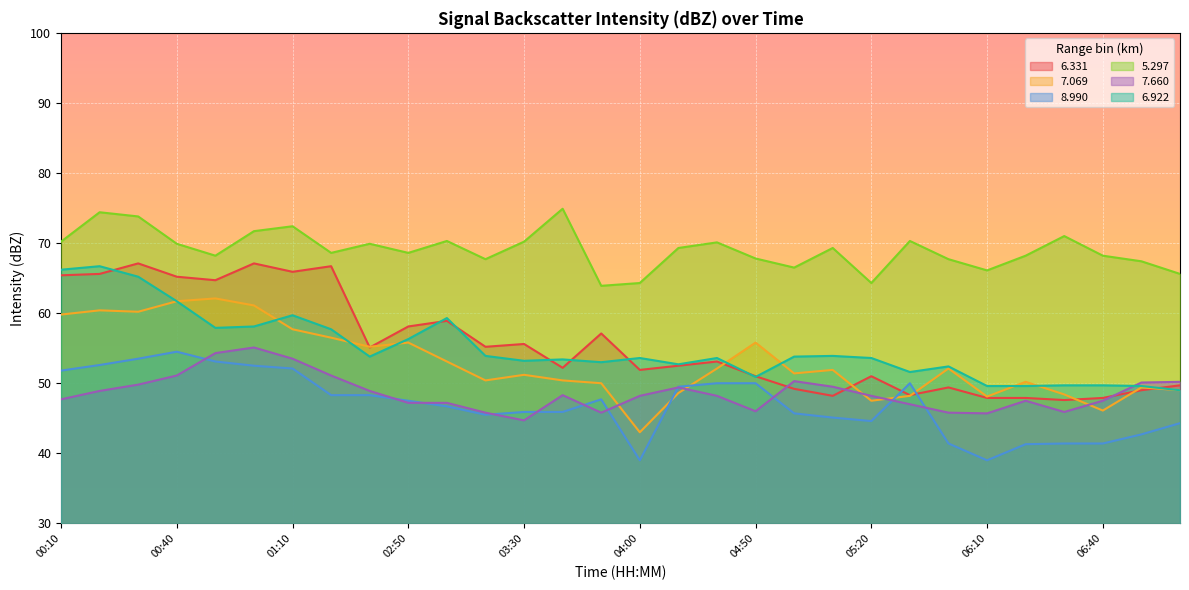

What is the maximum value shown in the chart?

74.9